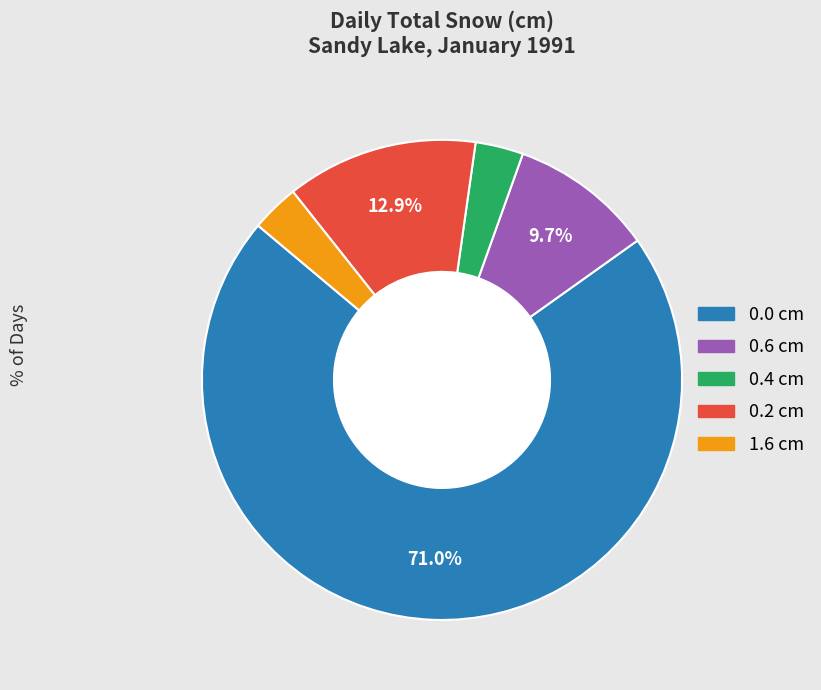

Is the sum of 1.6 cm and 0.4 cm greater than half?

No